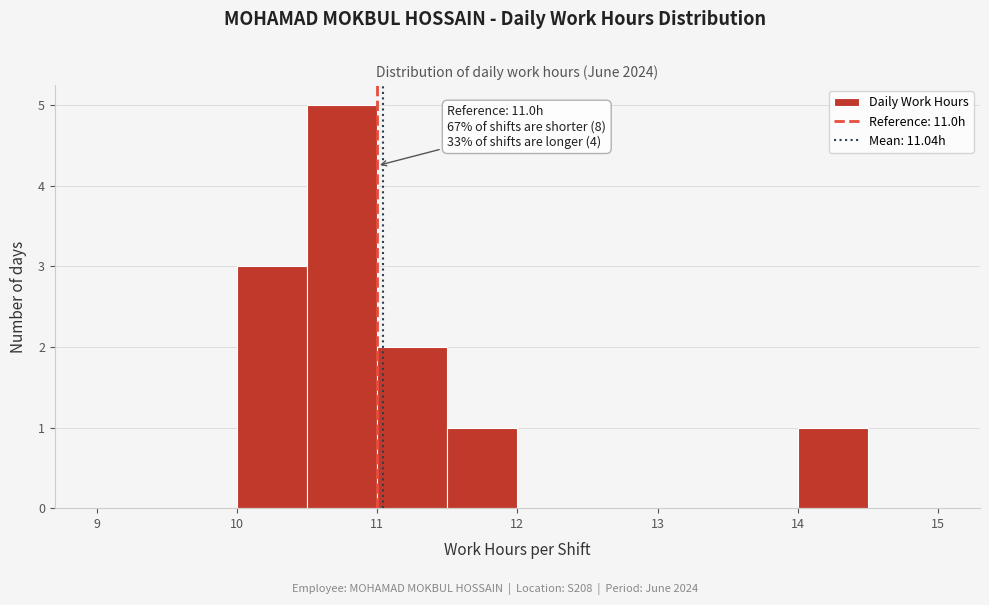

Over which range of the x-axis is the bar tallest?

10.5 to 11.0